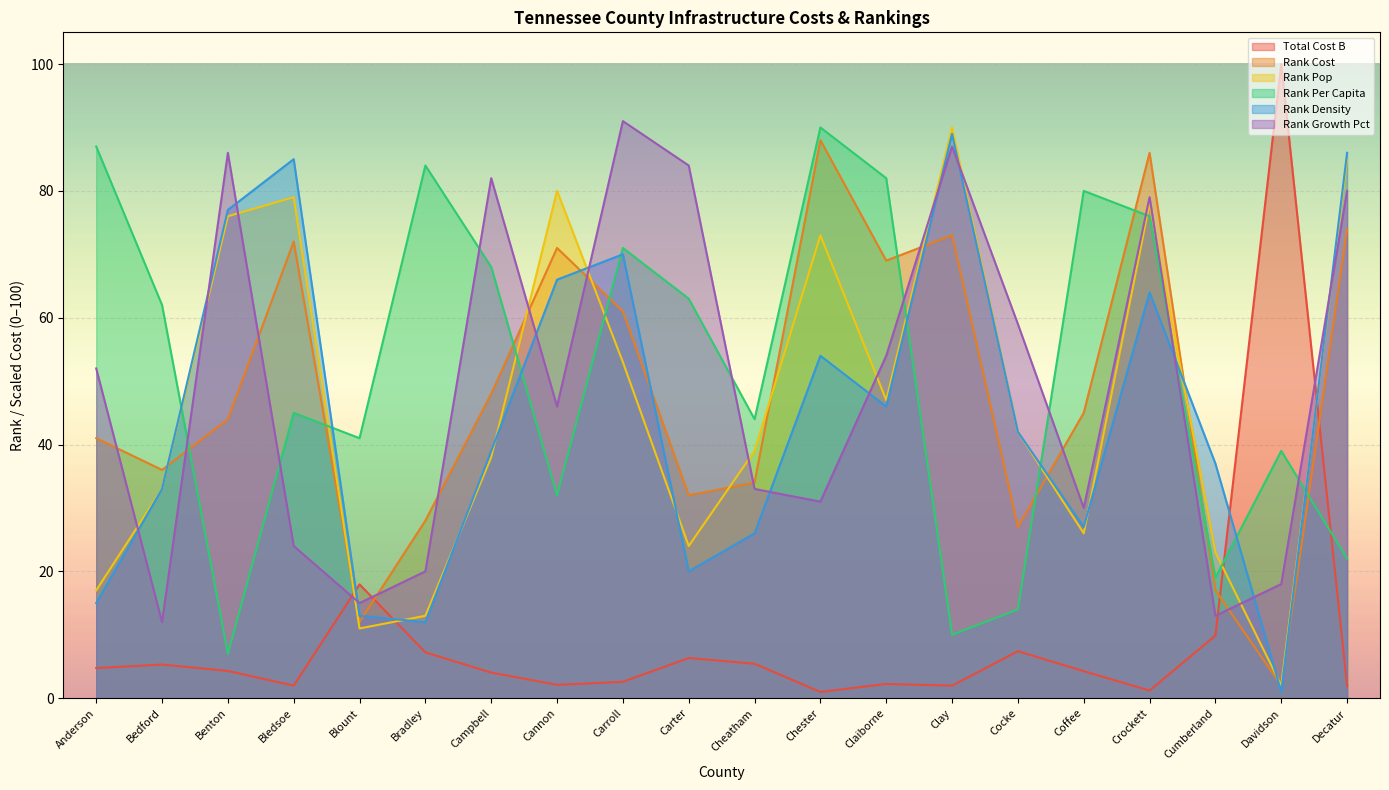

Which category has the lowest value across all series?

Chester